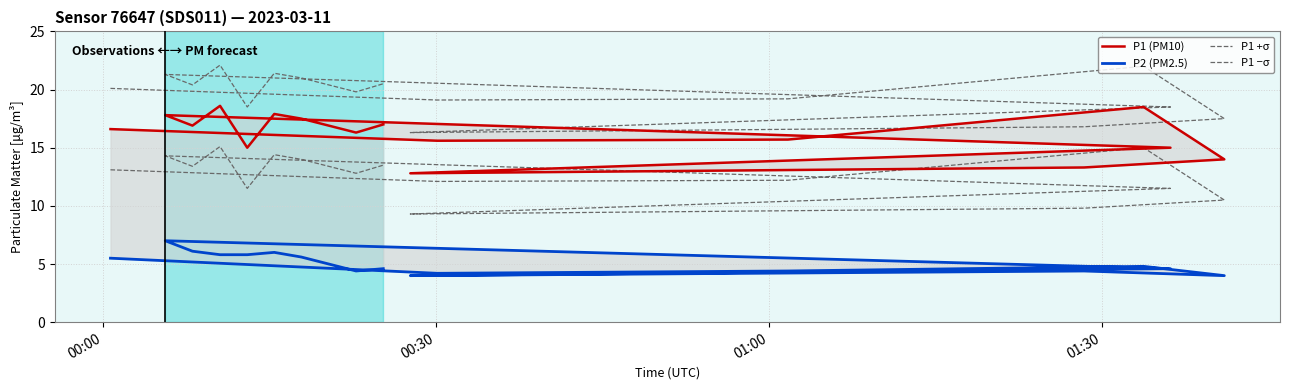

What is the average value of the P1 +σ series?

19.7